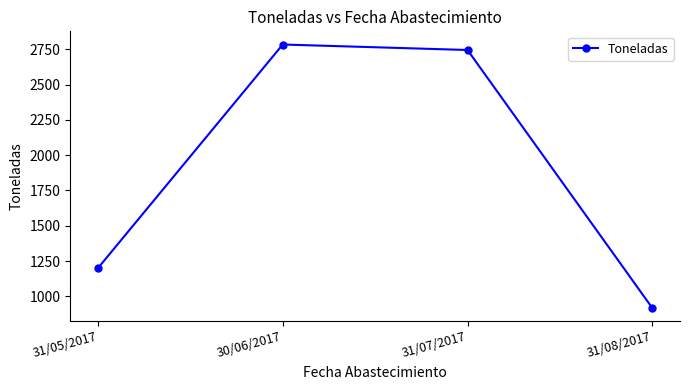

List the labels in order of value, largest first.

30/06/2017, 31/07/2017, 31/05/2017, 31/08/2017